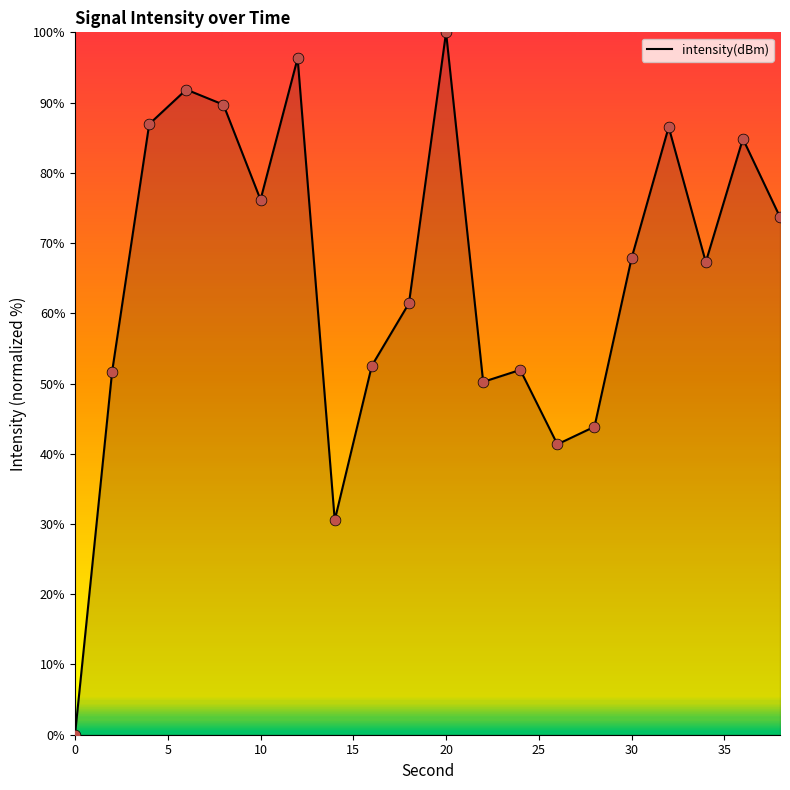

What is the maximum value shown in the chart?

100.0